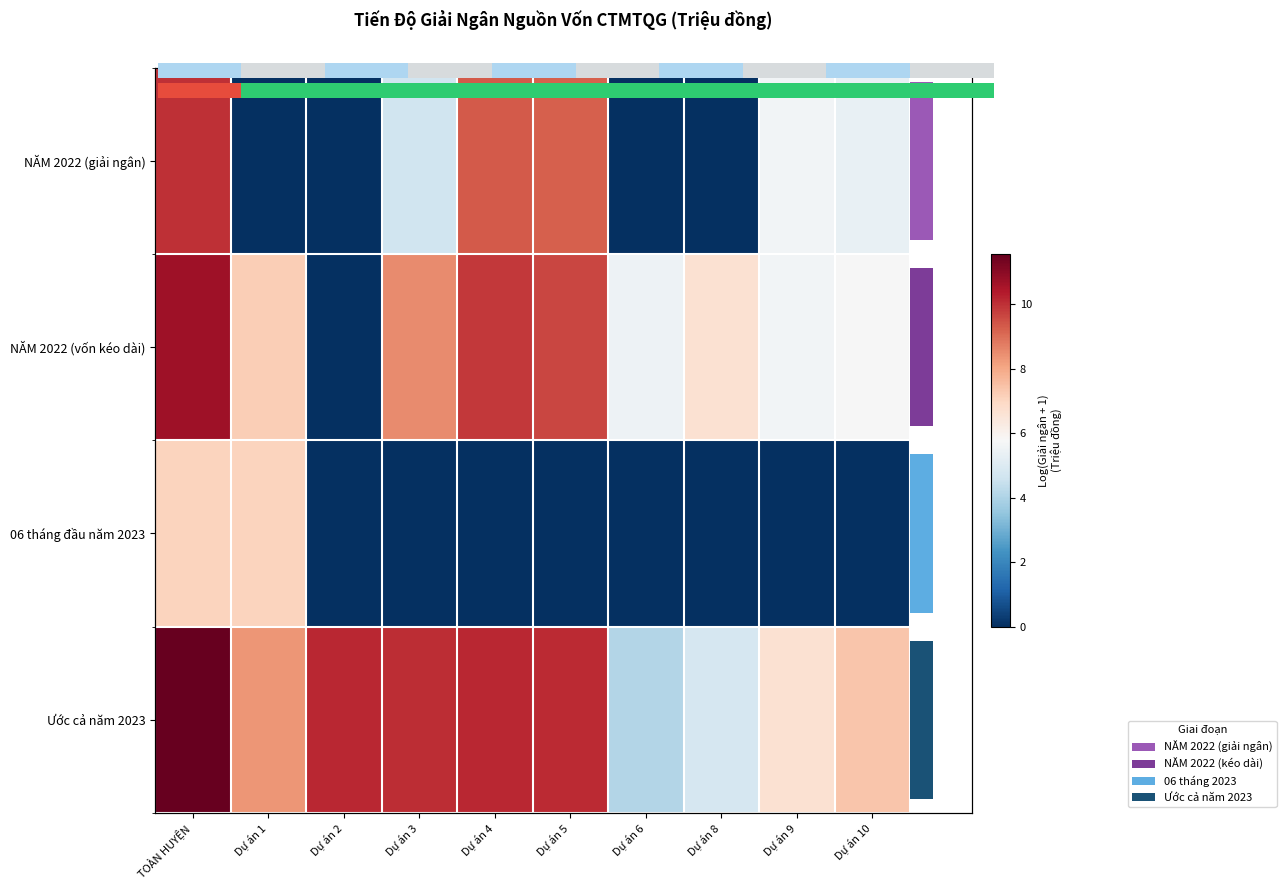

At which label is 06 tháng đầu năm 2023 closest to 3?

Dự án 2